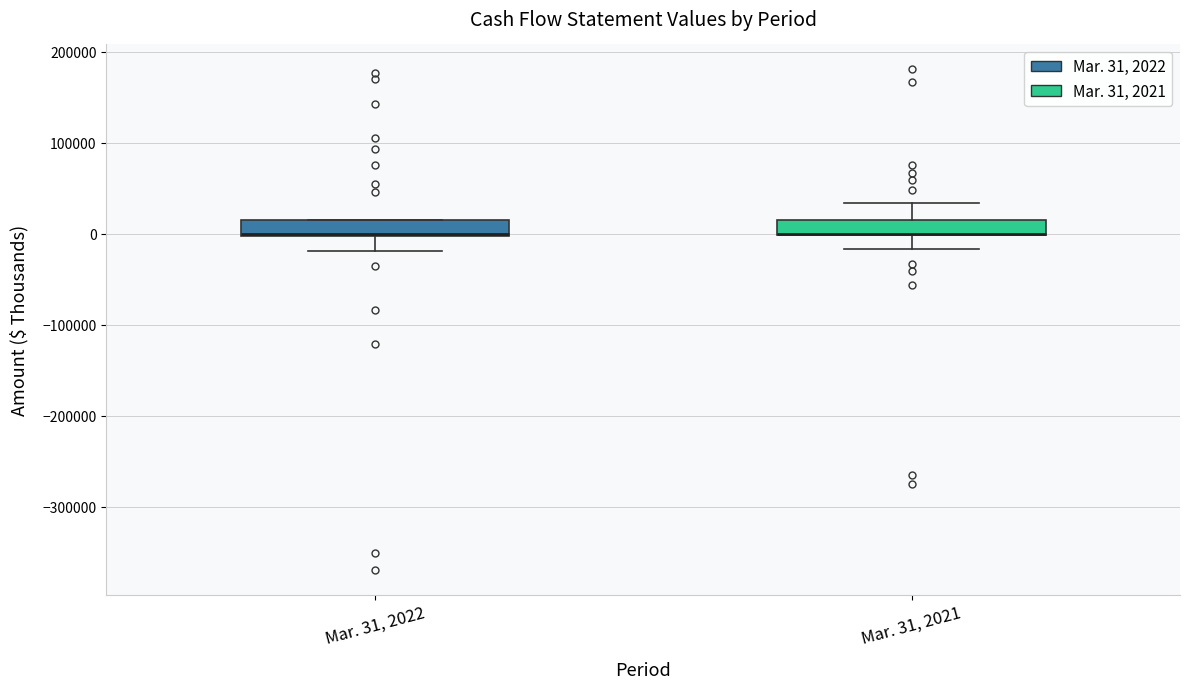

Reading left to right, transcribe this box plot: for each box, give where its median line is, the range the box spans, and where its two whiskers end, as read against the y-axis. The values are not printed on the chart, so give them approximately, as read against the axis.

Mar. 31, 2022: median 0 (drawn on the box's lower edge), box 0 to 20000, whiskers -20000 to 20000
Mar. 31, 2021: median 0 (drawn on the box's lower edge), box 0 to 20000, whiskers -20000 to 30000